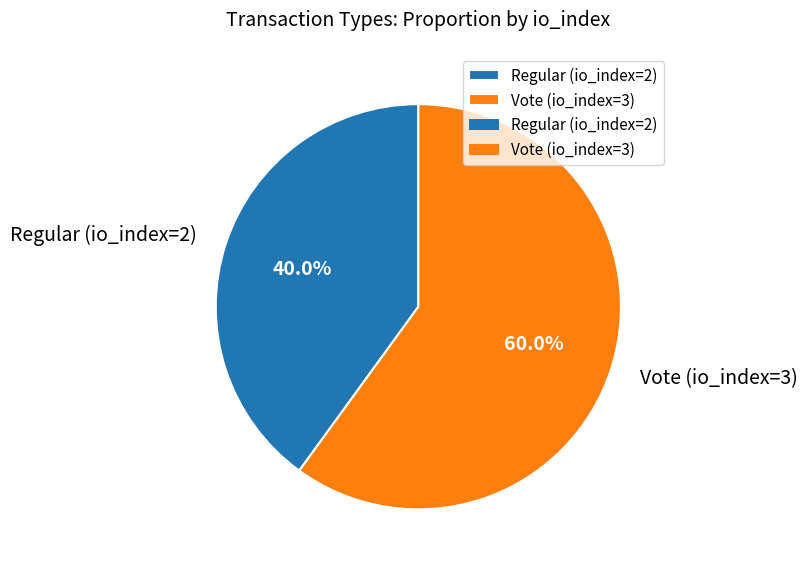

Which category has the biggest portion of the pie?

Vote (io_index=3)